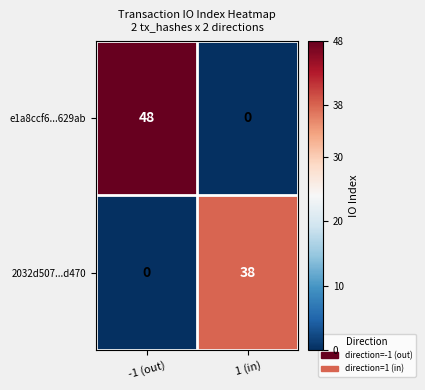

True or false: 2032d507...d470 has a value of 38 at 1 (in).

True